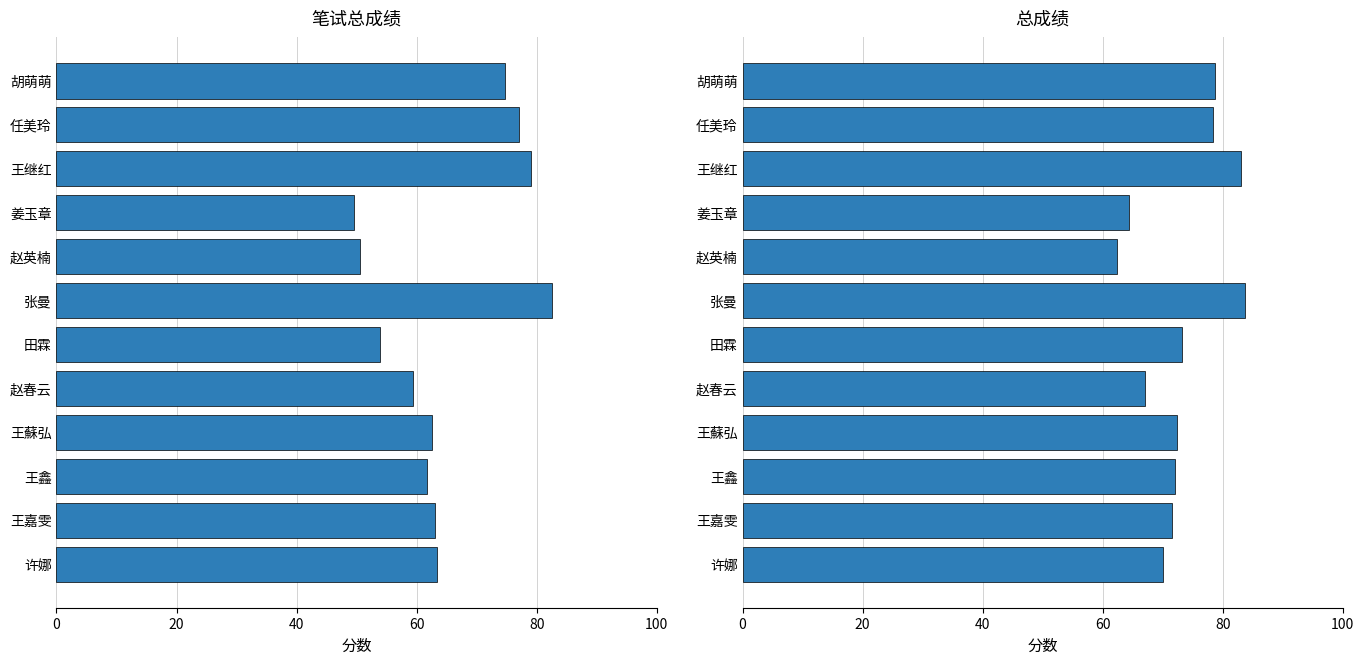

What is the difference between the 笔试总成绩 values at 赵春云 and 王蘇弘?

3.1